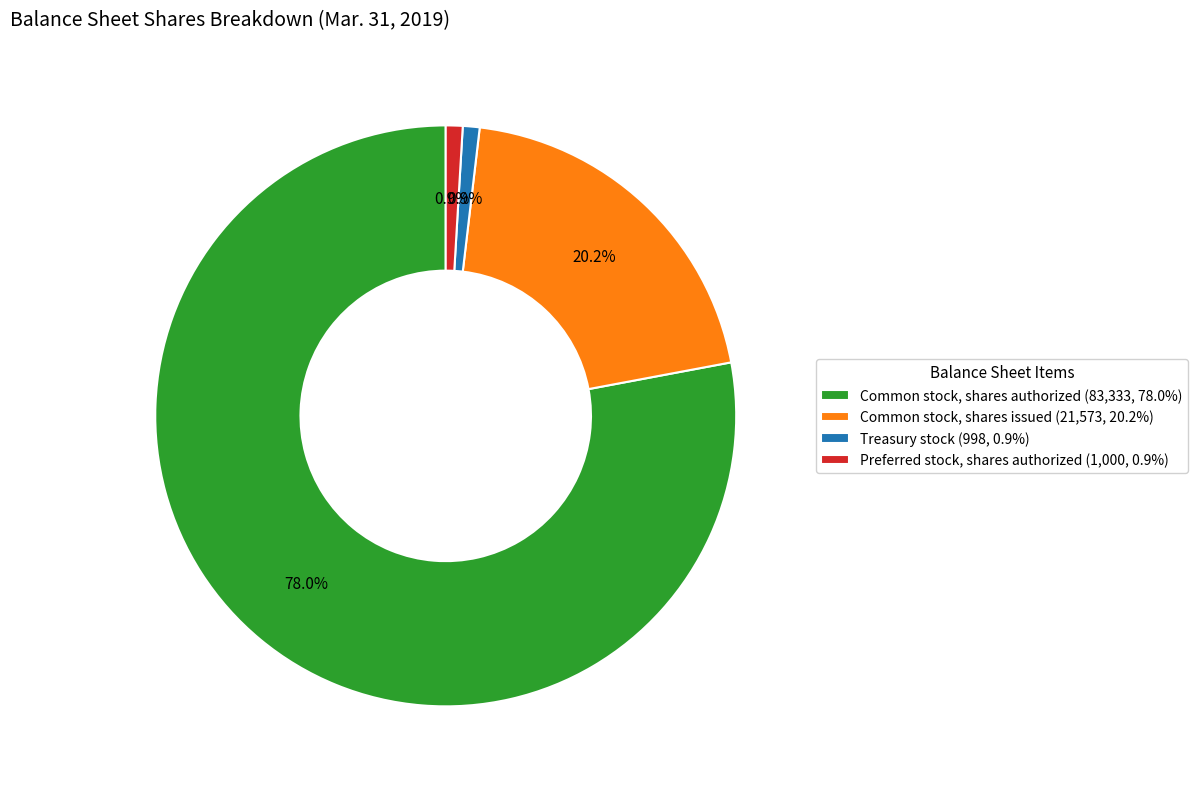

Does Common stock, shares authorized account for over 50% of the chart?

Yes